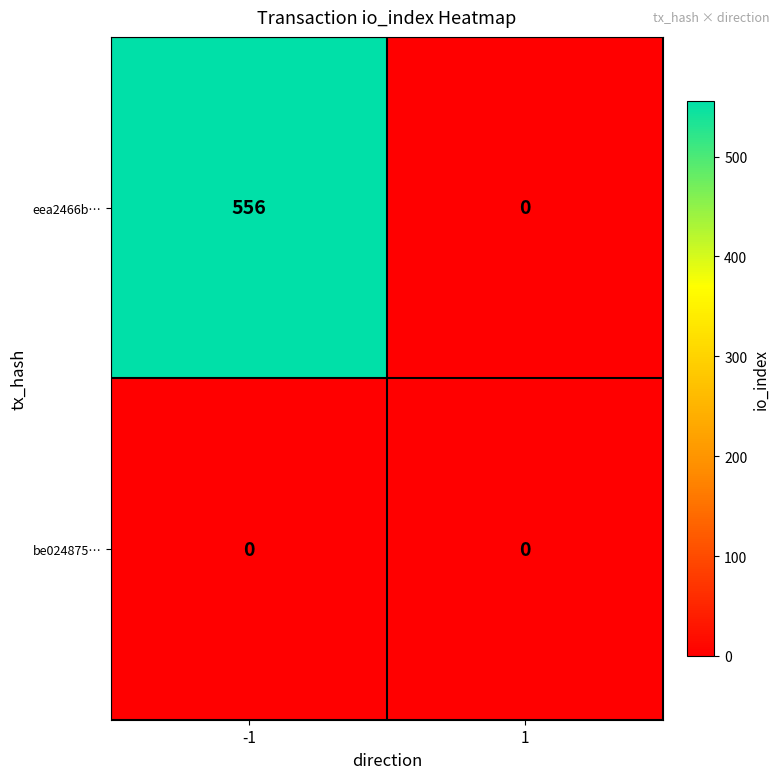

What is the total value across all series at -1?

556